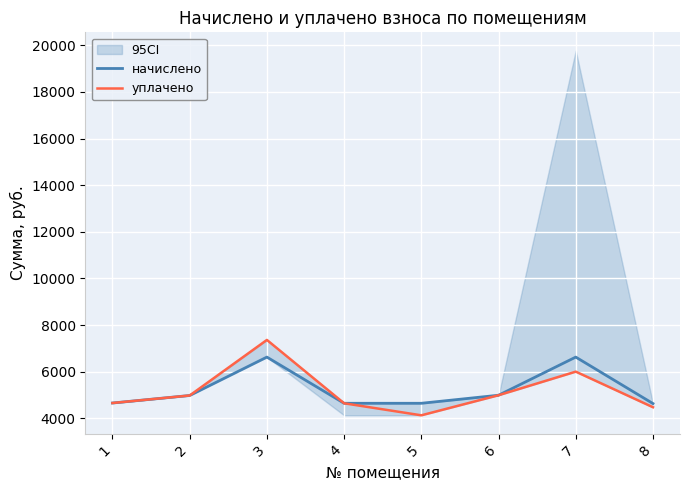

List the series in order of their peak value, highest first.

уплачено, начислено